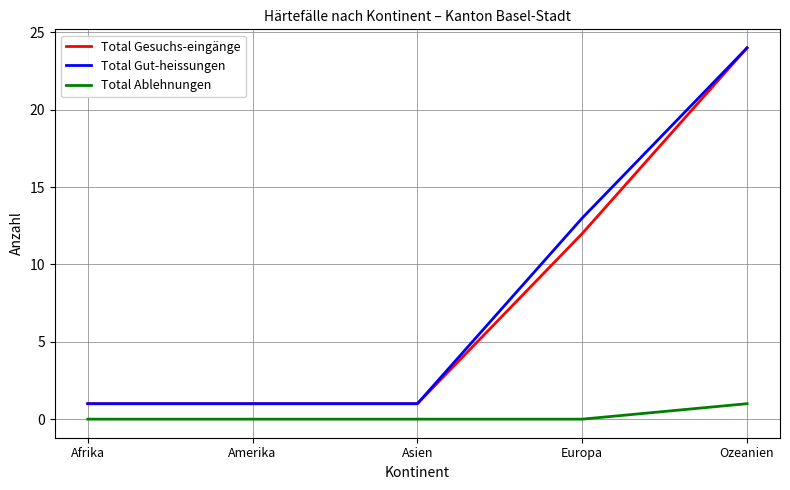

What are all the series names shown in the legend?

Total Gesuchs-eingänge, Total Gut-heissungen, Total Ablehnungen